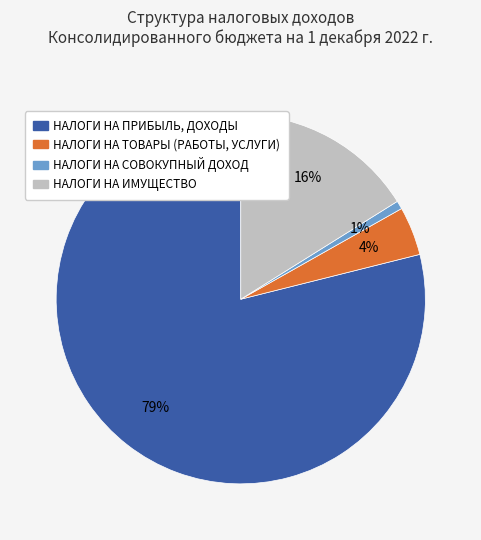

What is the ratio of the value at НАЛОГИ НА ПРИБЫЛЬ, ДОХОДЫ to the value at НАЛОГИ НА ИМУЩЕСТВО?

4.9